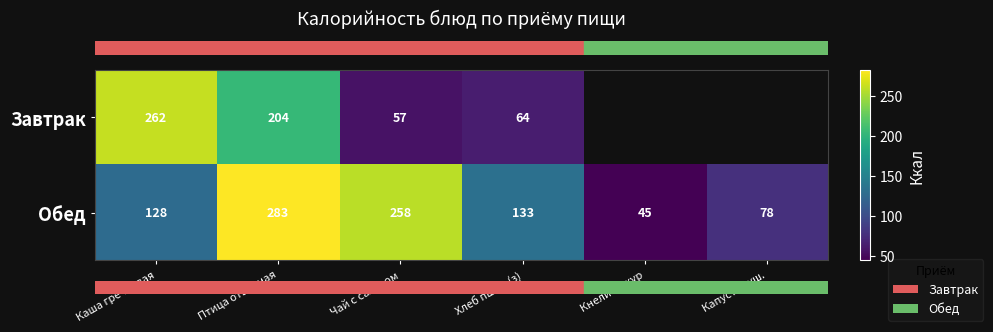

Is it true that row_0 equals 204.0 at Птица отварная?

True